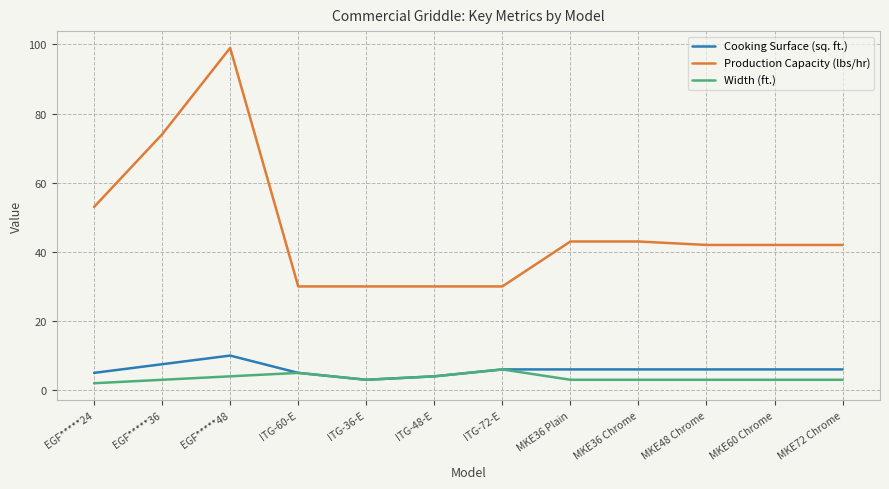

At which label is Production Capacity (lbs/hr) closest to 64?

EGF*****36